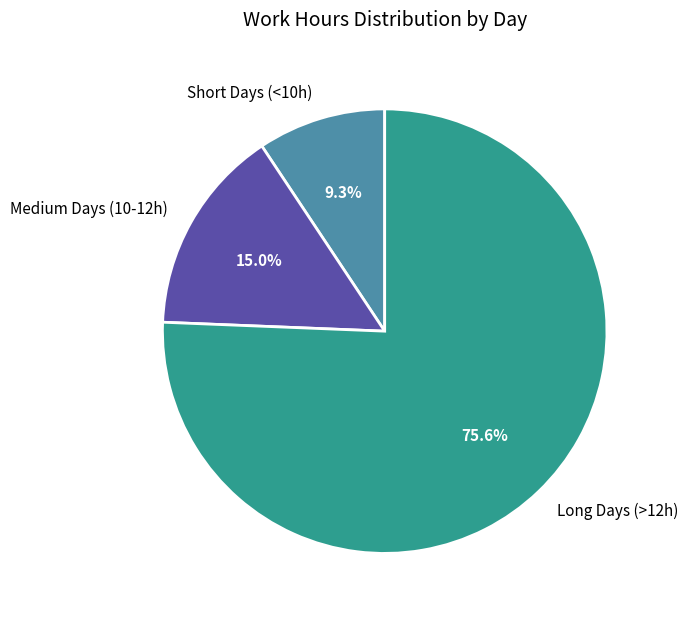

Which slice is the smallest?

Short Days (<10h)